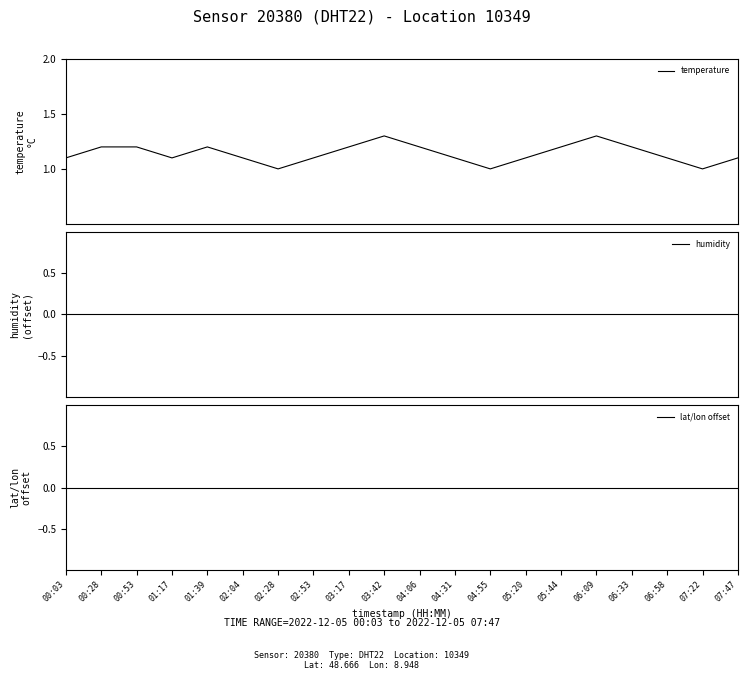

True or false: temperature has a value of 1.2 at 05:44.

True